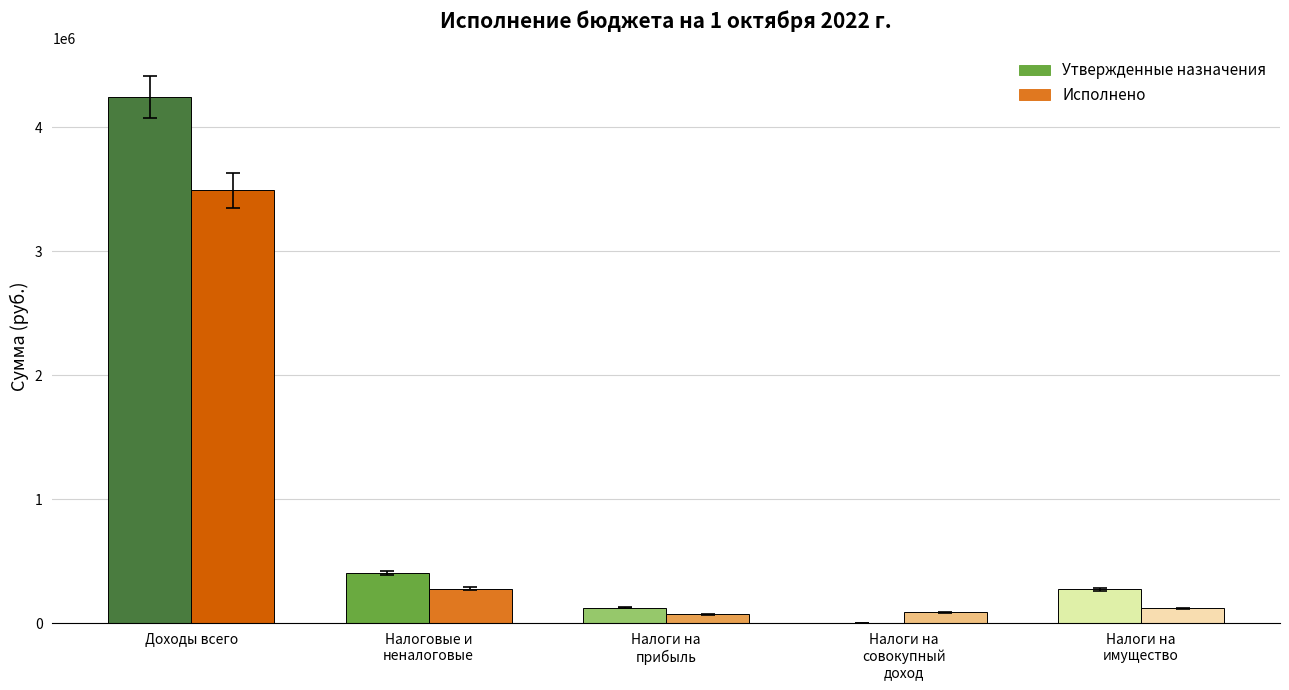

How many values in the Утвержденные назначения series exceed 273300?

2